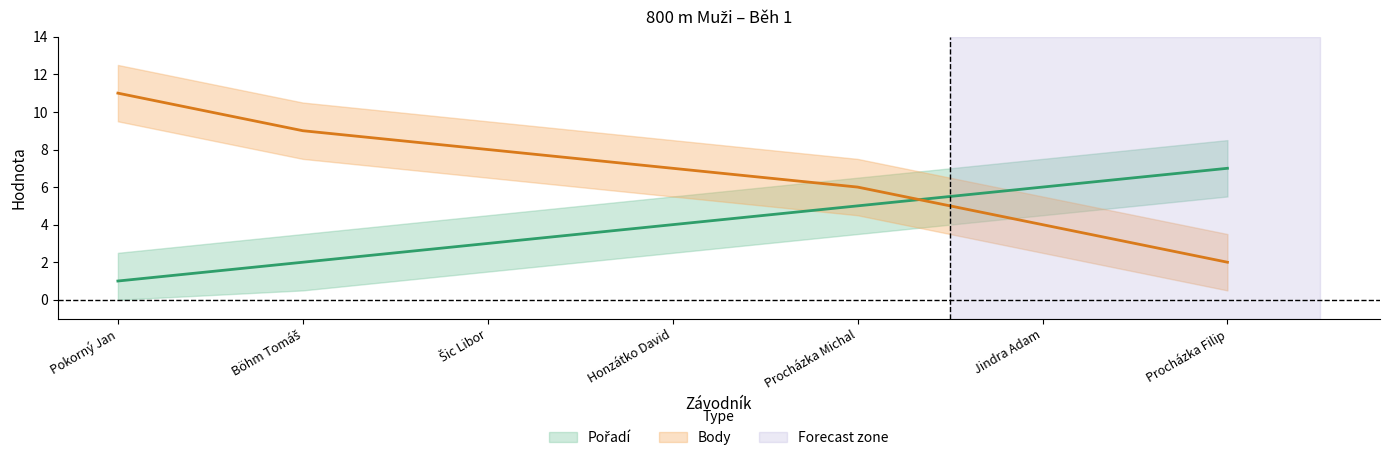

What are all the series names shown in the legend?

Pořadí, Body